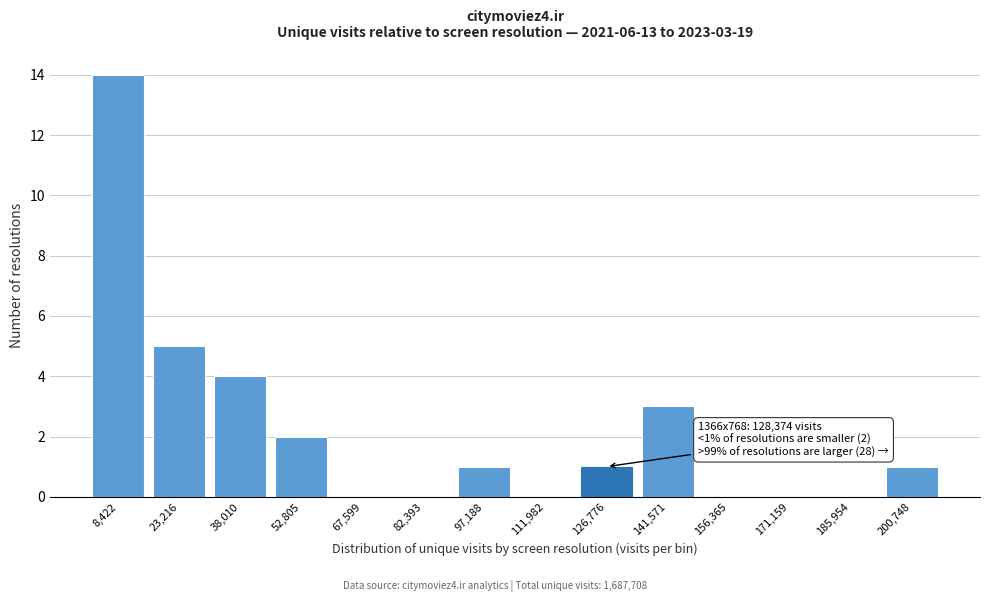

Reading right to left, what are all the values shown in this chart?

200,748=1	185,954=0	171,159=0	156,365=0	141,571=3	126,776=1	111,982=0	97,188=1	82,393=0	67,599=0	52,805=2	38,010=4	23,216=5	8,422=14